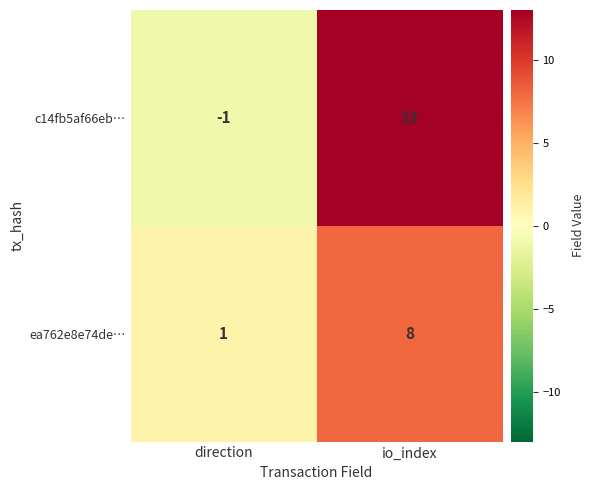

The value of ea762e8e74de… at io_index is 8. True or false?

True